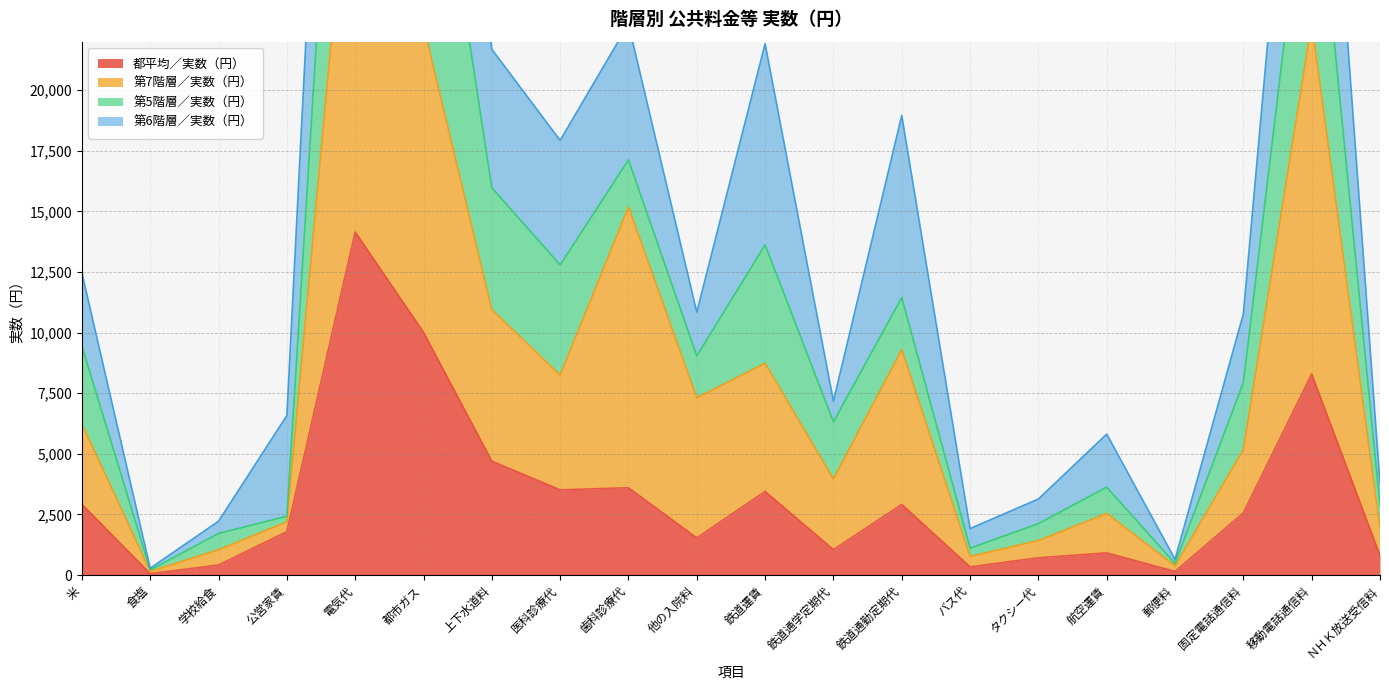

True or false: 第7階層／実数（円） and 都平均／実数（円） cross at least once.

False